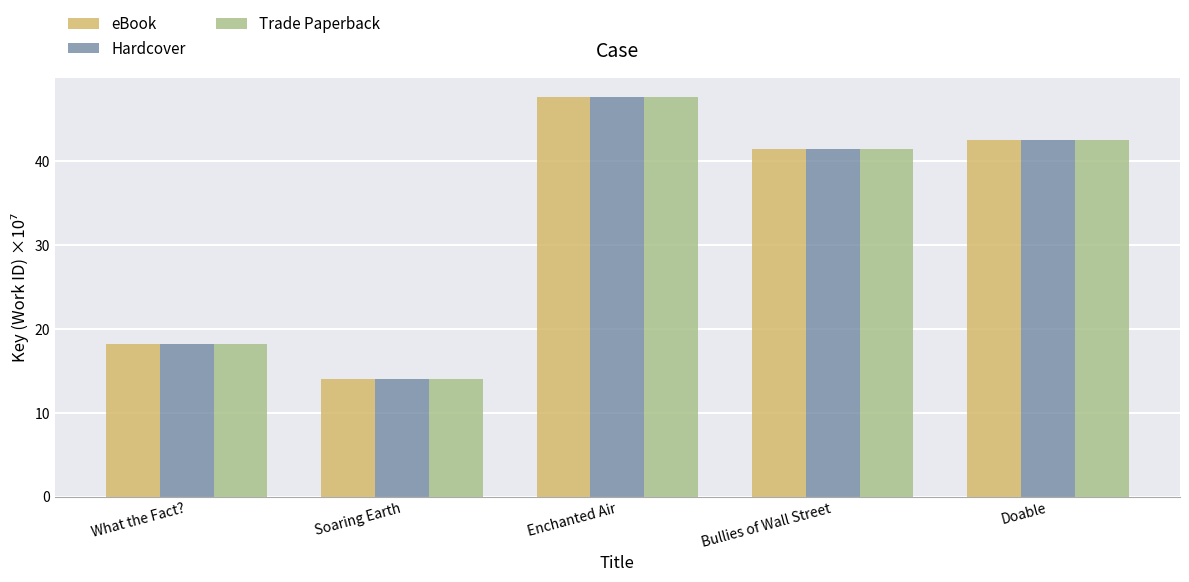

What is the total value across all series at Soaring Earth?

42.1